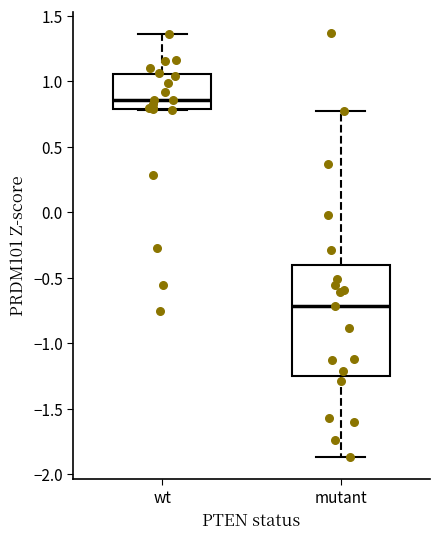

Where does the median line of the box for wt sit on the y-axis? The values are not printed on the chart, so give them approximately, as read against the axis.

0.85